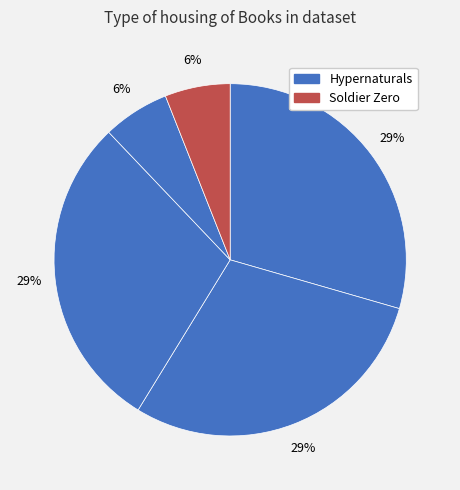

Is there a majority slice in this chart?

No